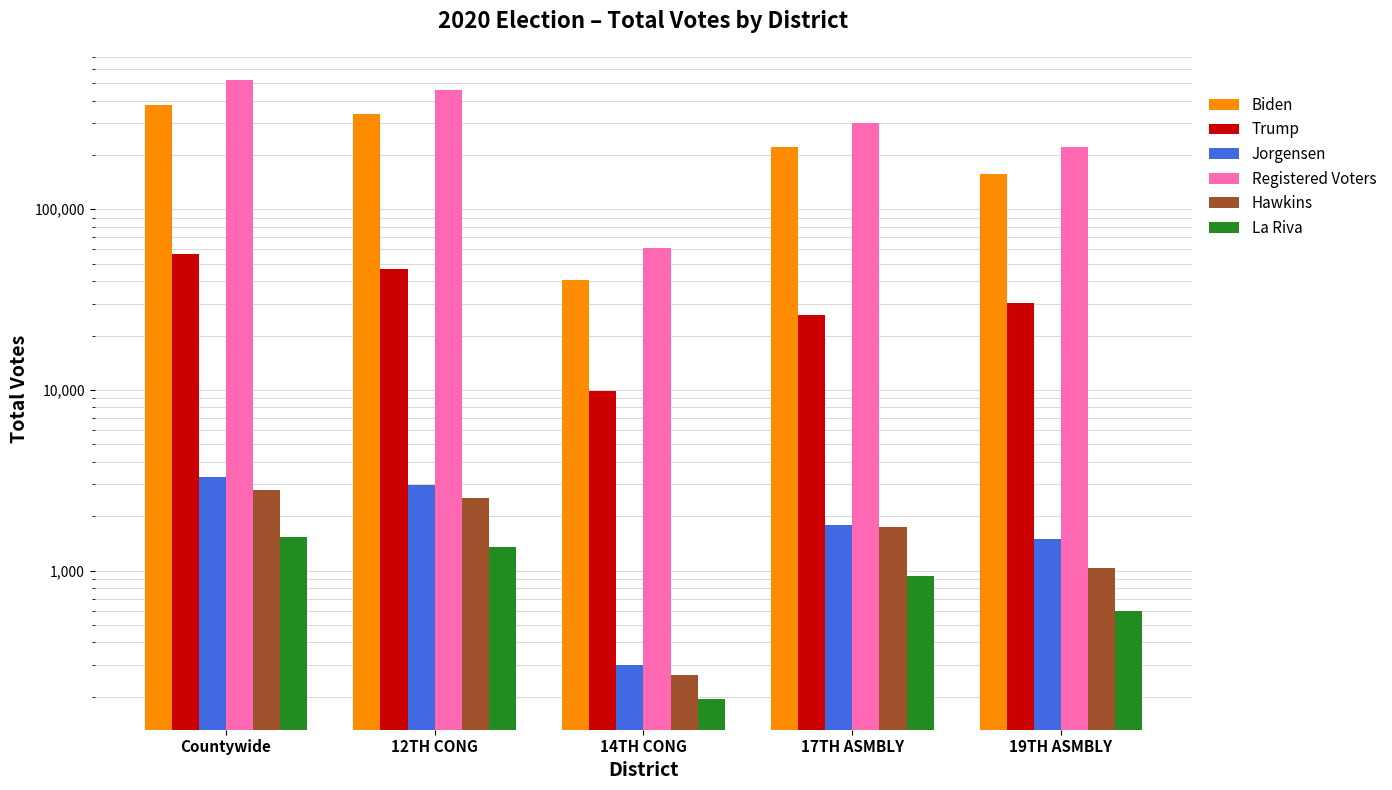

What value does the Jorgensen series have at Countywide, to the nearest 10?

3290